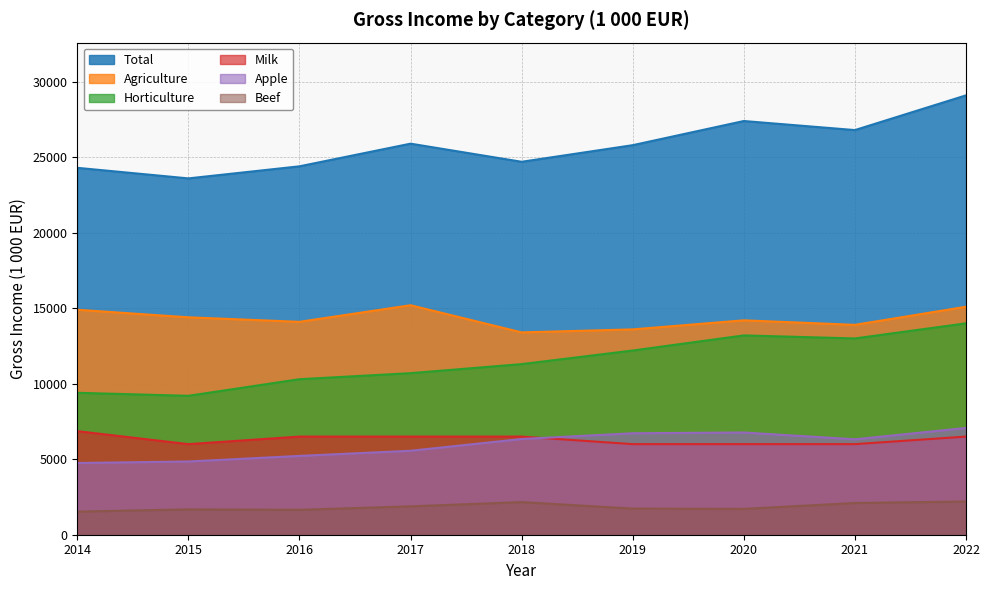

What is the value of the Agriculture point at the 6th from the left?

13600